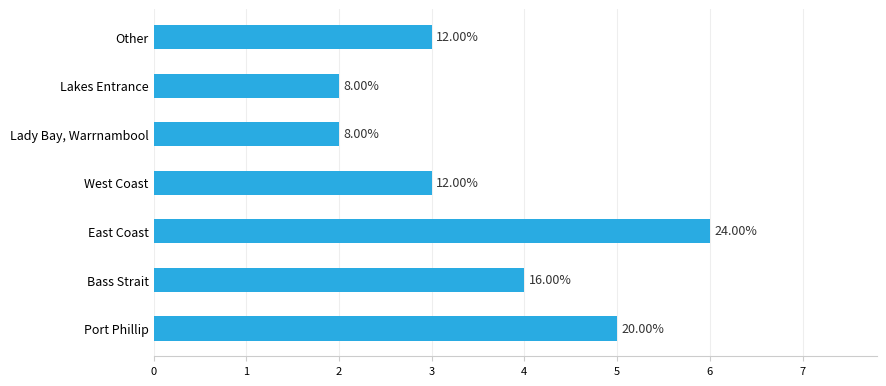

Does the chart contain any negative values?

No